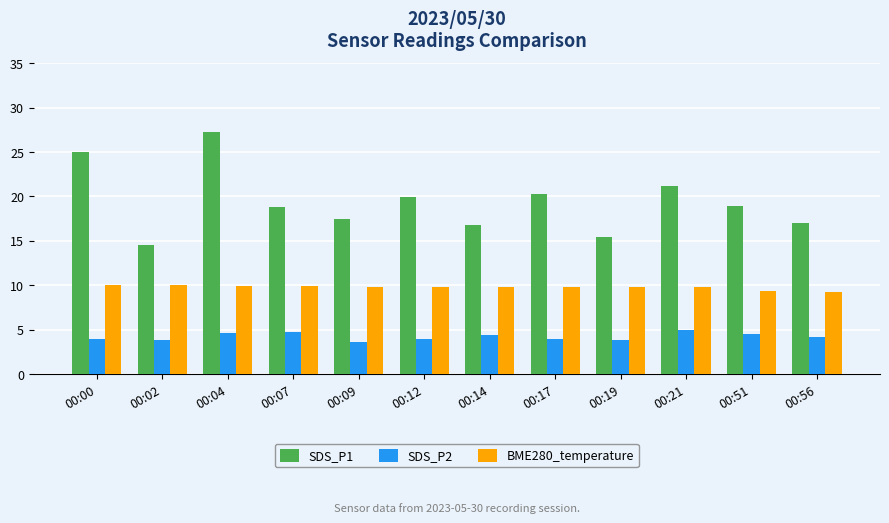

What is the difference between the highest and lowest values at 00:19?

11.6